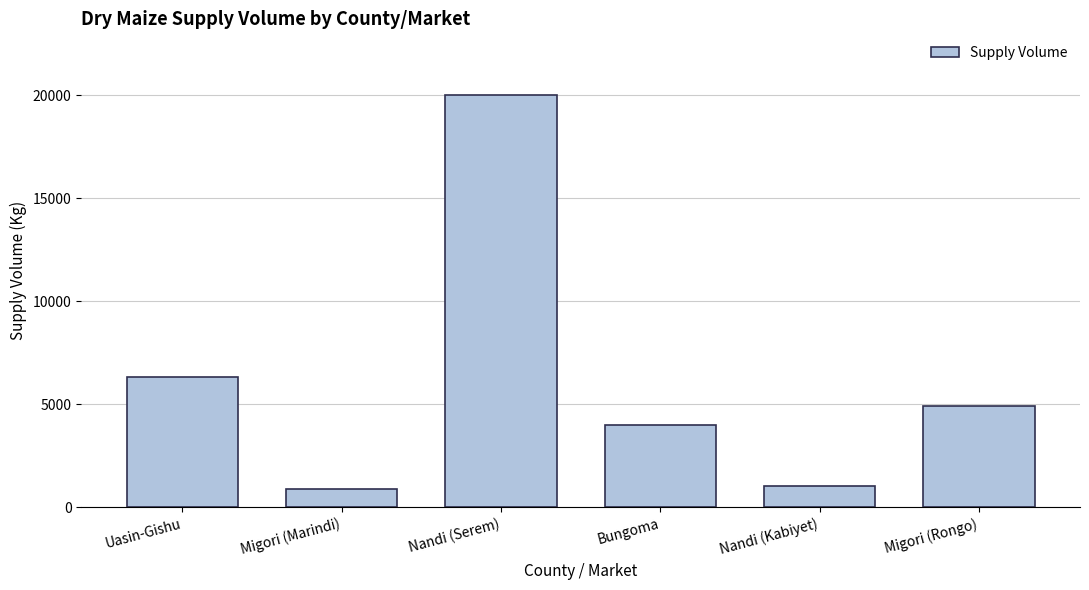

What is the change in value from Uasin-Gishu to Bungoma?

-2300